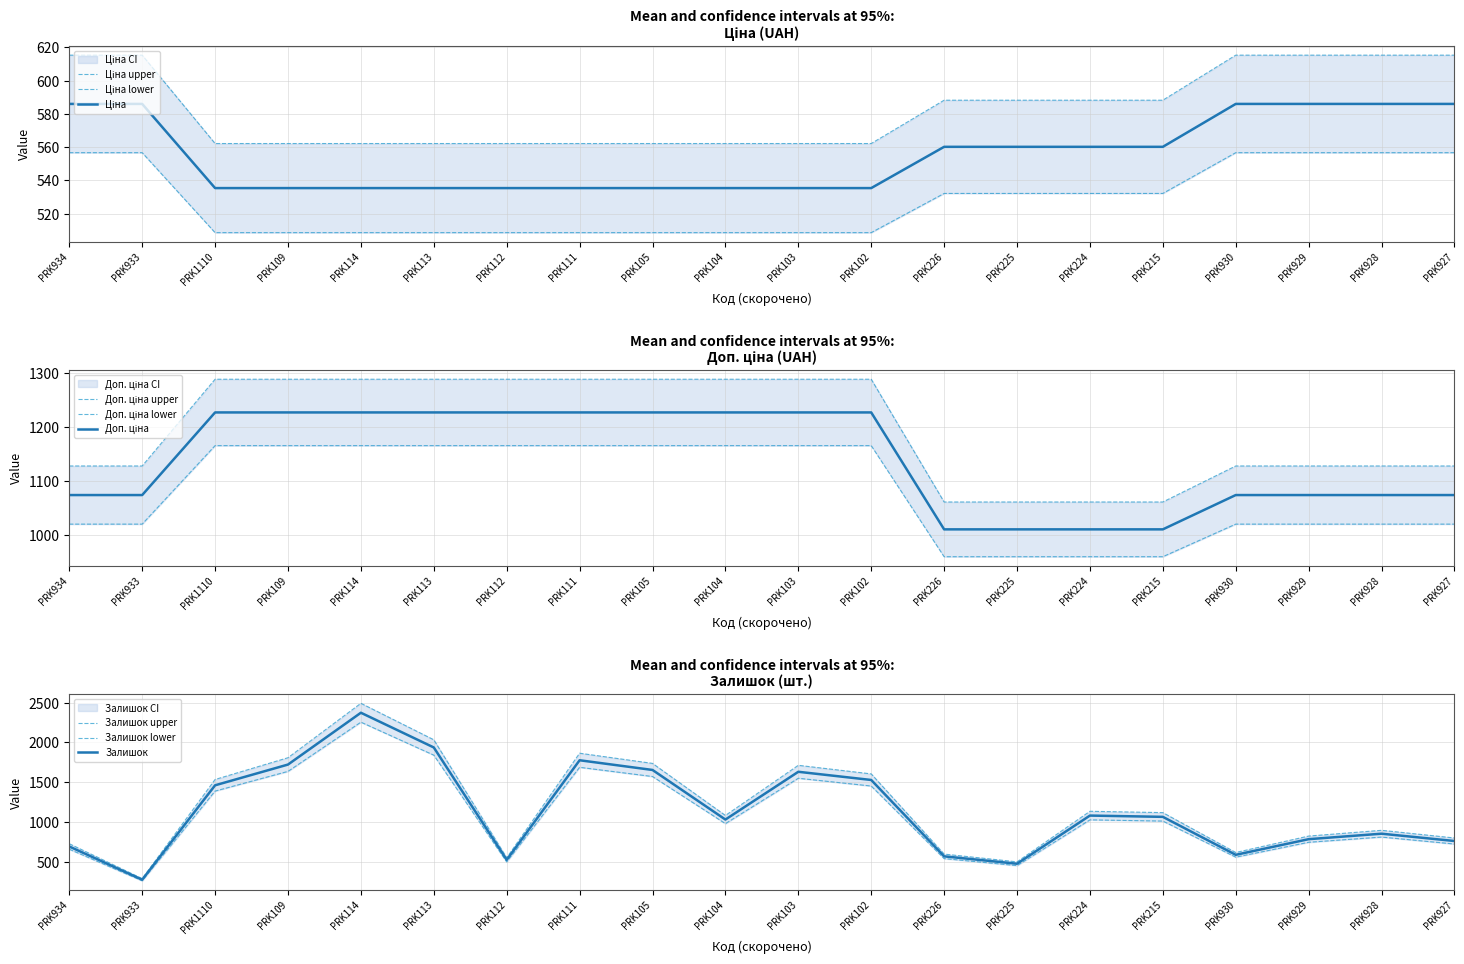

What is the greatest value displayed?

2491.7